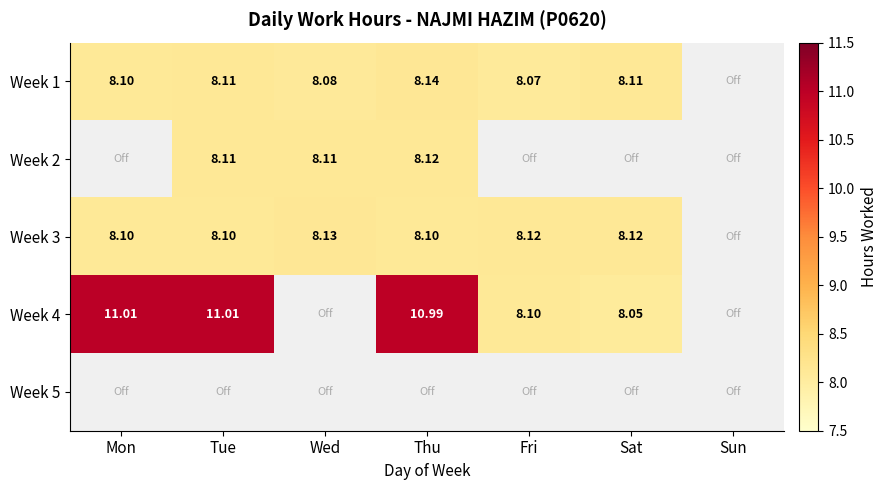

Is the value of Week 1 at Thu greater than the value of Week 2 at Thu?

Yes